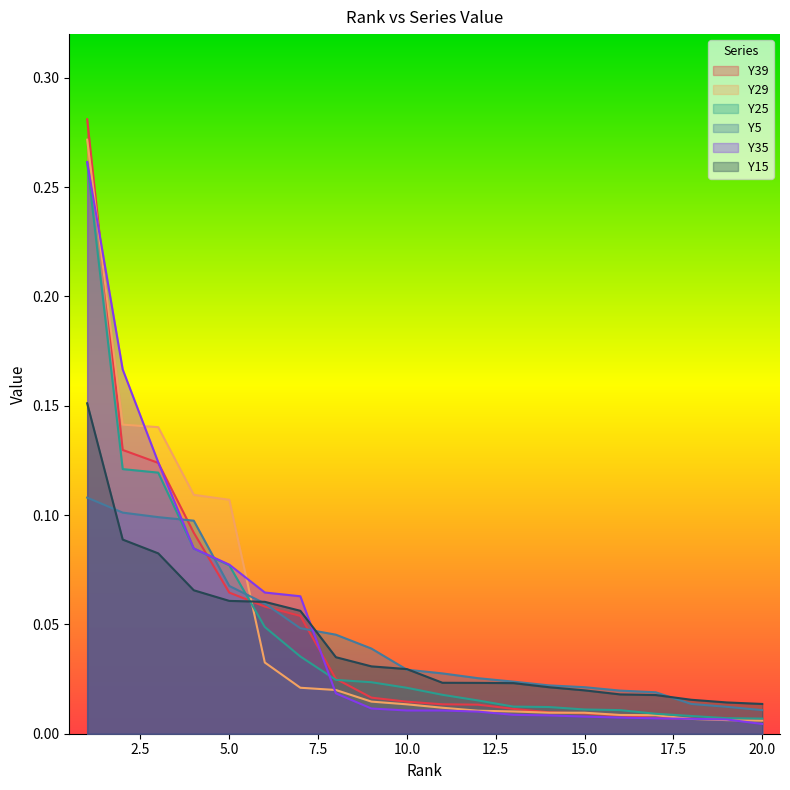

How many times do Y39 and Y35 cross each other?

4